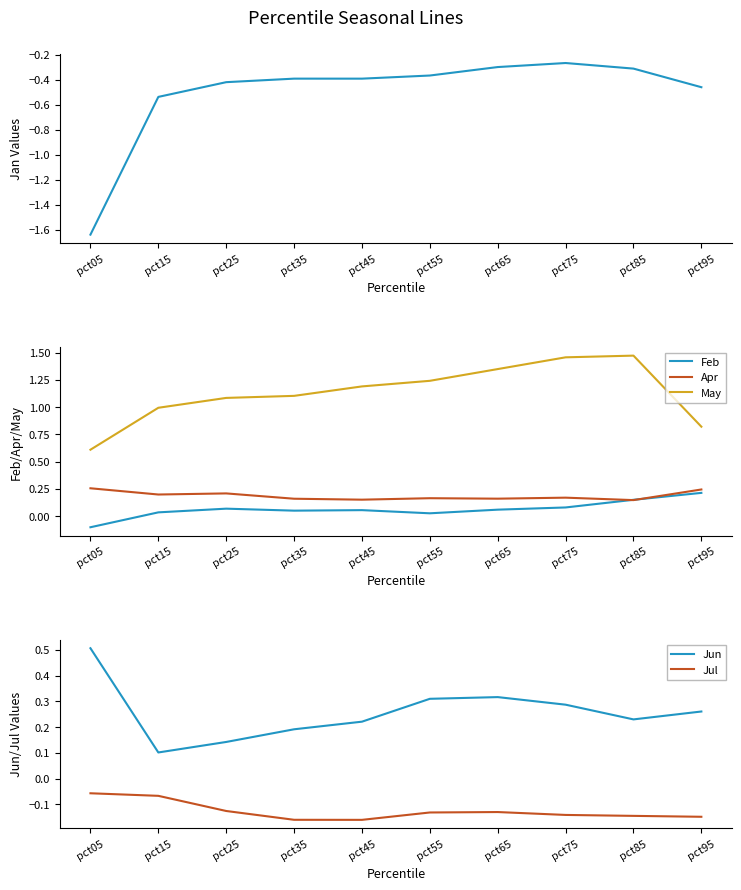

Which series has the widest spread of values?

Jan